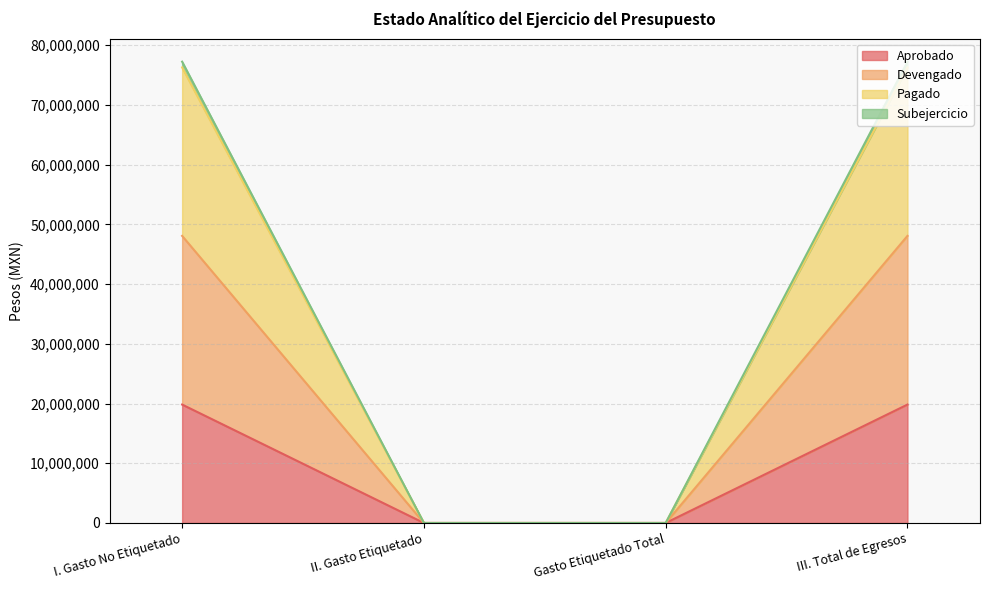

True or false: Subejercicio has a value of 48472631 at I. Gasto No Etiquetado.

False